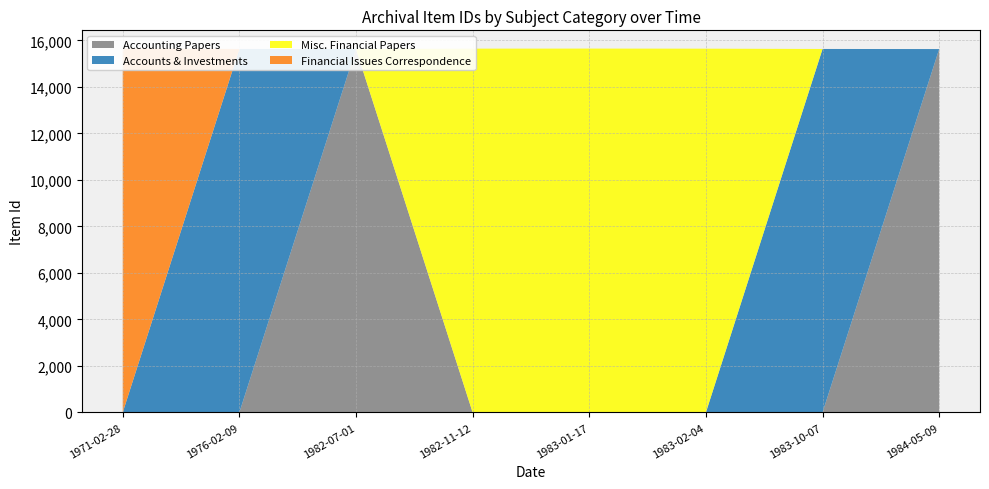

Reading right to left, transcribe all the data shown in this chart.

Accounting Papers: 15628	0	0	0	0	15629	0	0
Accounts & Investments: 0	15632	0	0	0	0	15633	0
Misc. Financial Papers: 0	0	15645	15649	15646	0	0	0
Financial Issues Correspondence: 0	0	0	0	0	0	0	15651